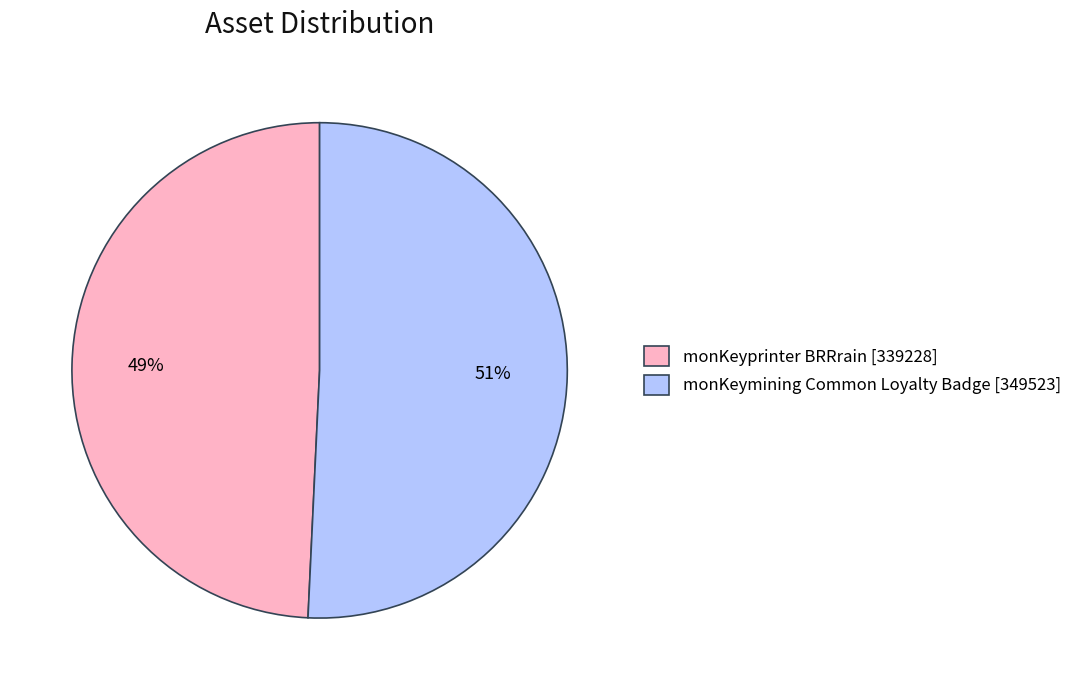

What is the largest slice in the pie chart?

monKeymining Common Loyalty Badge [349523]